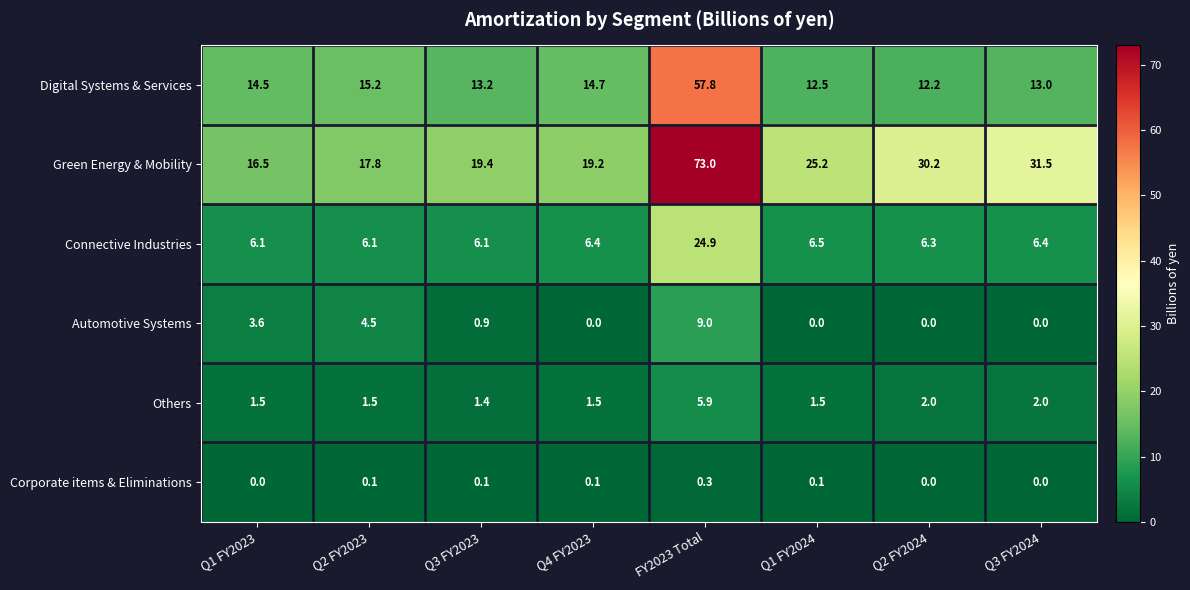

What is the maximum value shown in the chart?

73.0